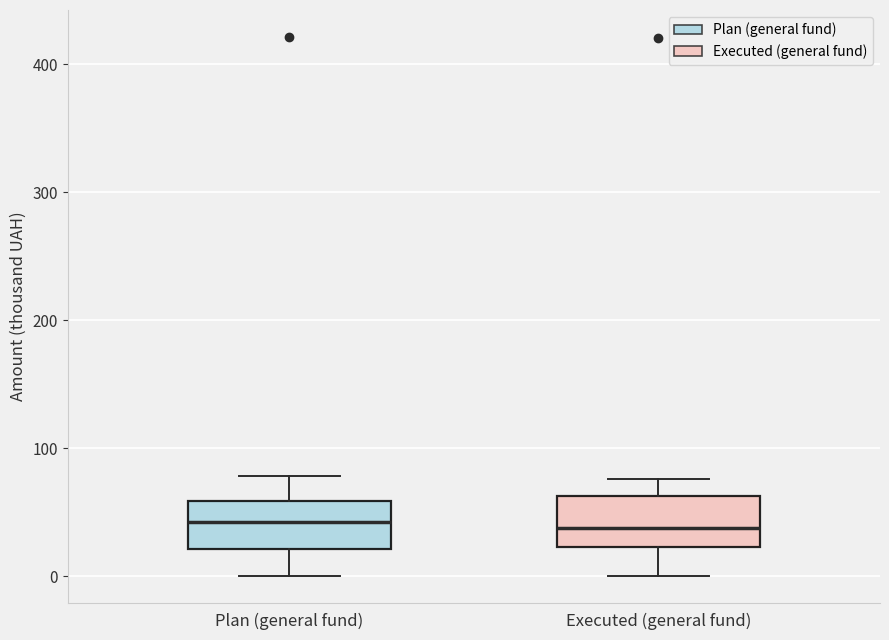

Reading left to right, transcribe this box plot: for each box, give where its median line is, the range the box spans, and where its two whiskers end, as read against the y-axis. The values are not printed on the chart, so give them approximately, as read against the axis.

Plan (general fund): median 40, box 20 to 60, whiskers 0 to 80
Executed (general fund): median 40, box 20 to 60, whiskers 0 to 80